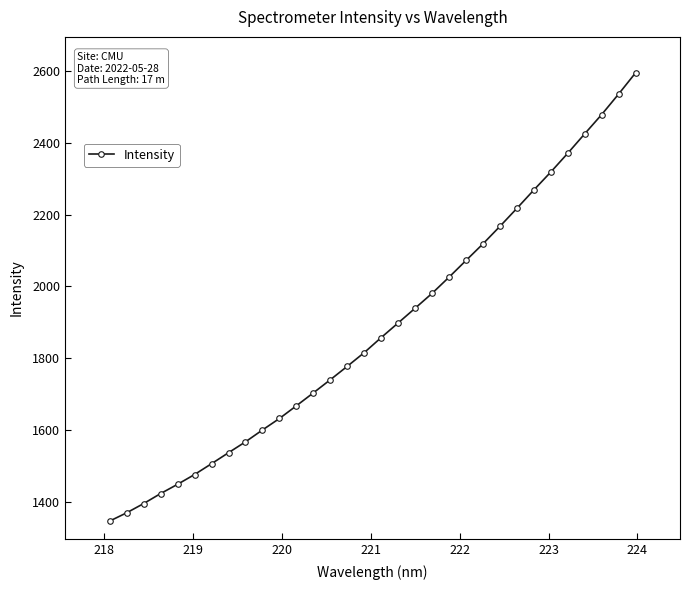

What is the maximum value shown in the chart?

2594.6